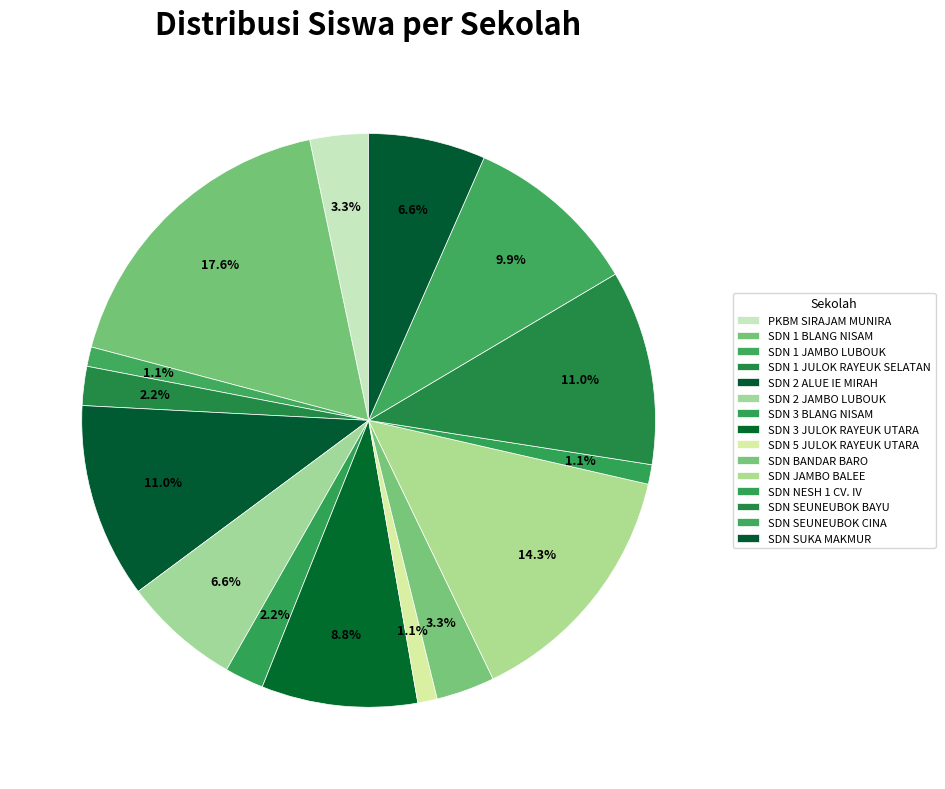

Which category has the biggest portion of the pie?

SDN 1 BLANG NISAM